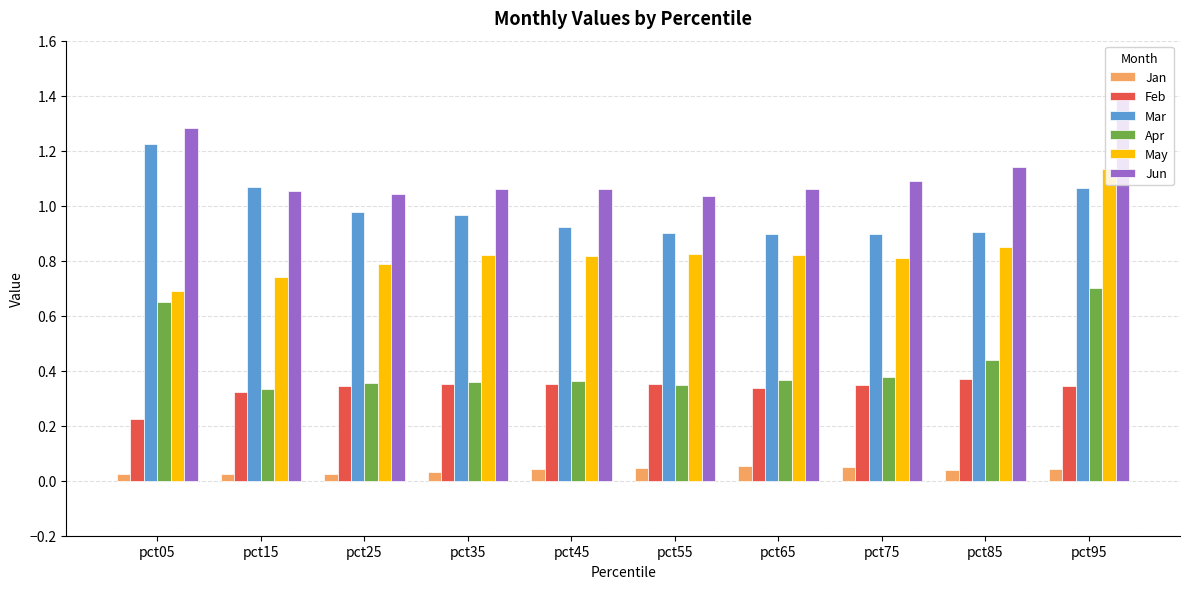

What is the sum of the Mar values at pct05 and pct55?

2.1